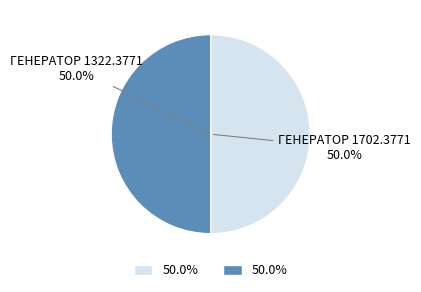

How many segments does this pie chart have?

2